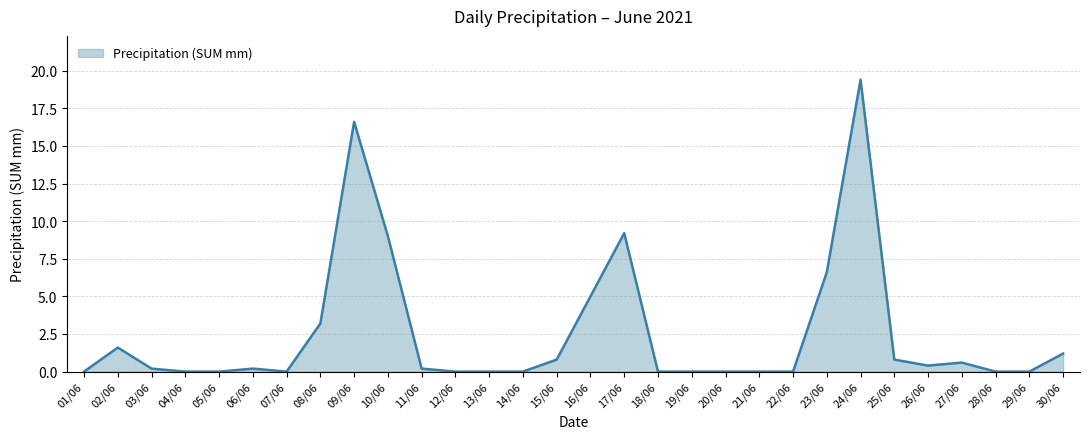

Does the chart have visible grid lines?

Yes